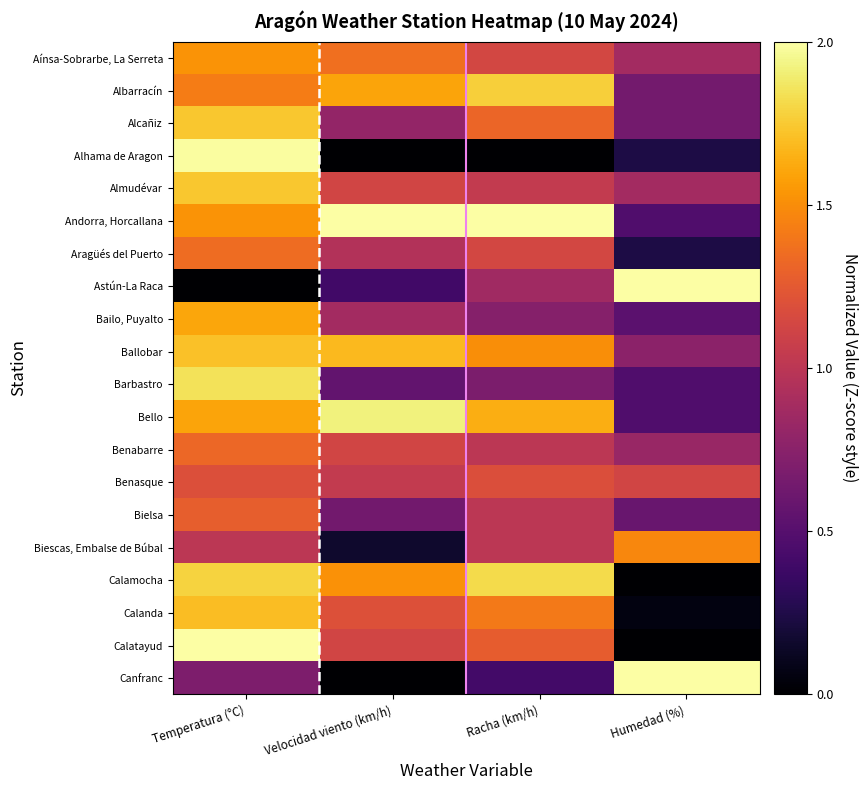

Count the number of categories in the chart.

4